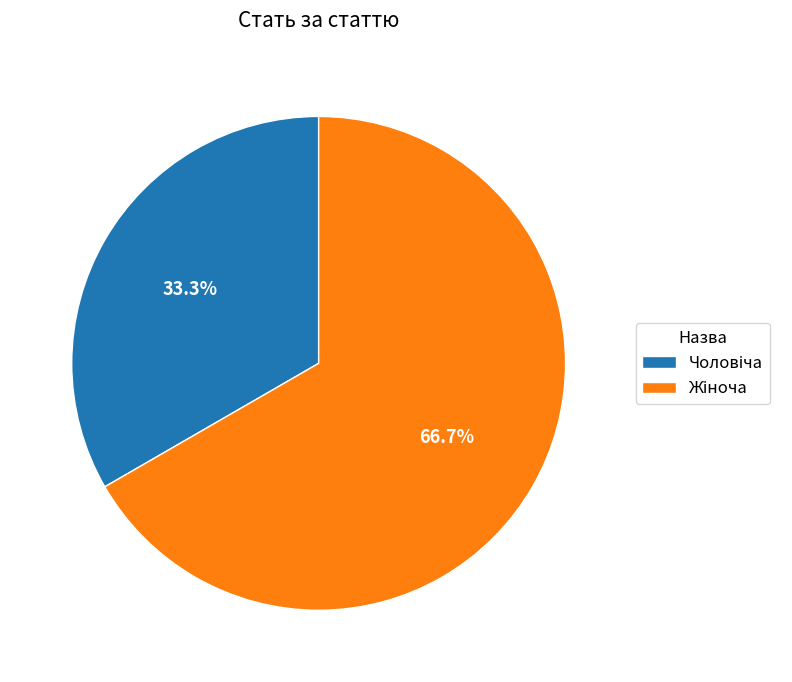

Does any single category account for the majority?

Yes